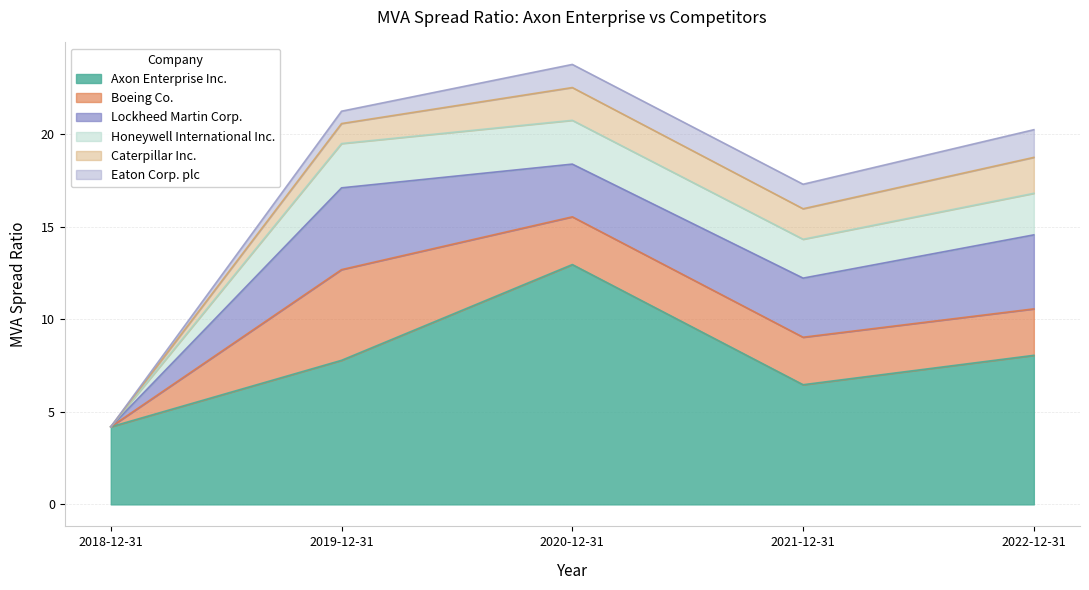

List the labels in order of Boeing Co. value, largest first.

2019-12-31, 2020-12-31, 2021-12-31, 2022-12-31, 2018-12-31